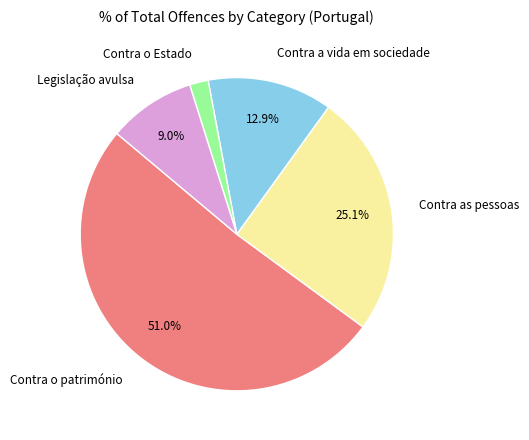

How many segments does this pie chart have?

5